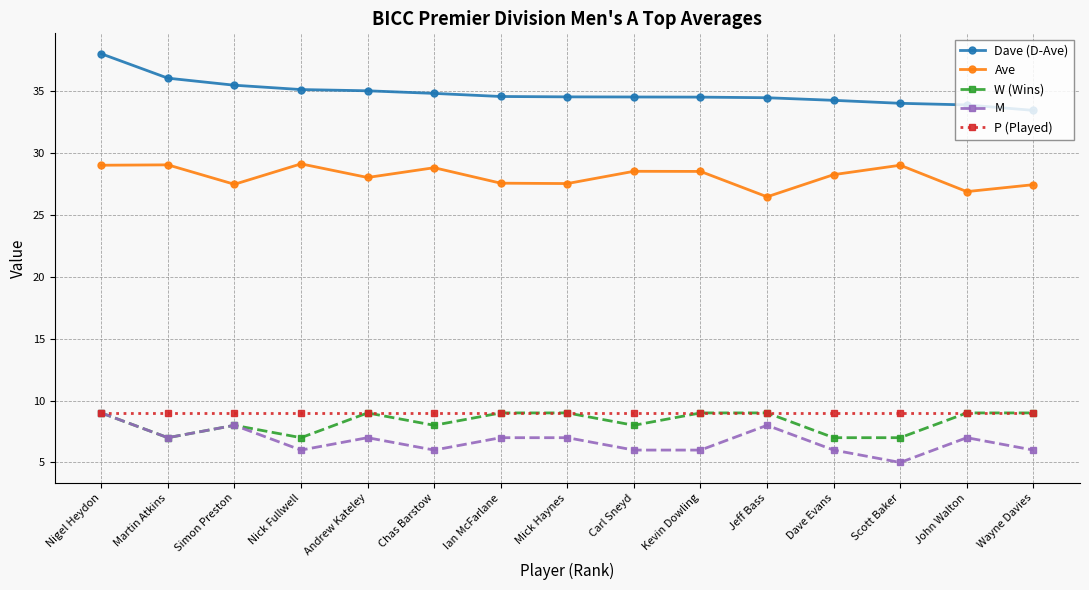

How many lines are shown in the chart?

5